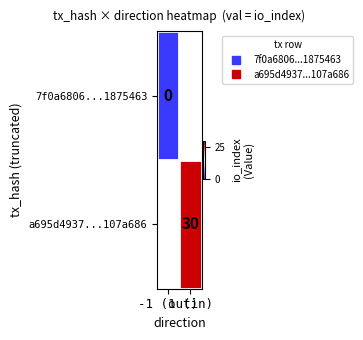

At -1 (out), list the series in order from smallest to largest.

7f0a6806...1875463, a695d4937...107a686